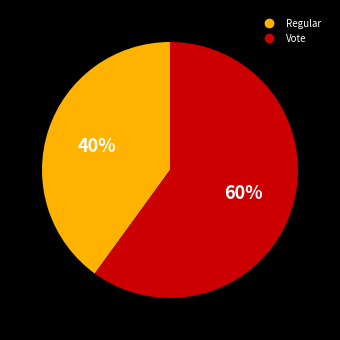

Rank the categories by value from highest to lowest.

Vote, Regular